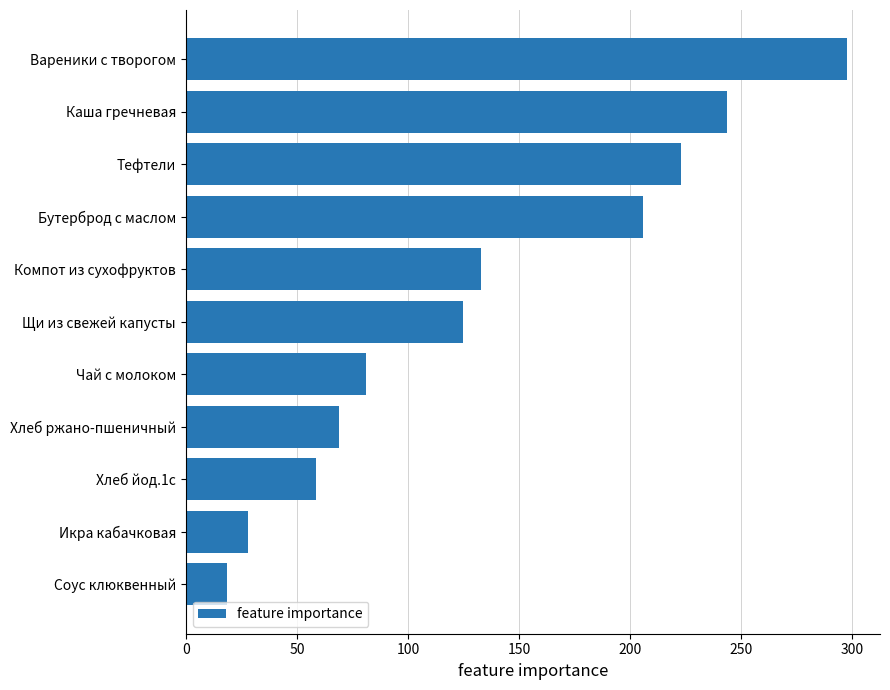

The value at Тефтели is 87.1. True or false?

False